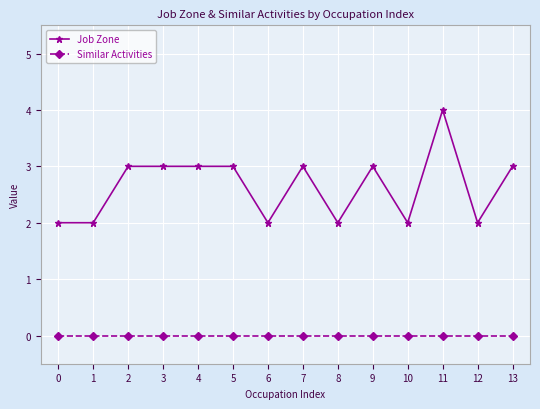

How many lines are shown in the chart?

2